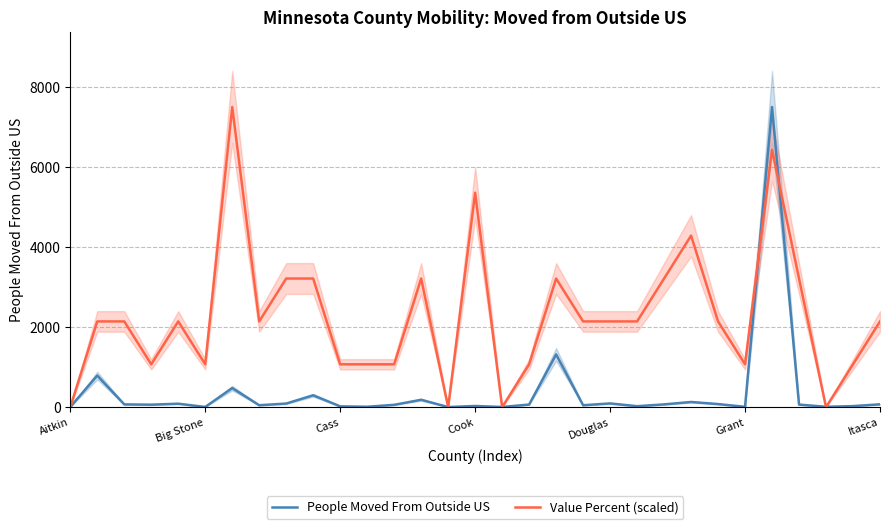

Which series ends up on top after the final intersection of People Moved From Outside US and Value Percent (scaled)?

Value Percent (scaled)